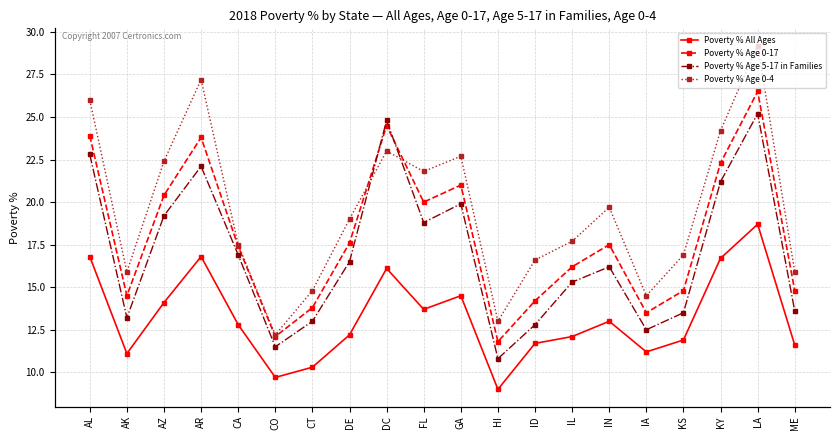

List the series in order of their overall mean, lowest first.

Poverty % All Ages, Poverty % Age 5-17 in Families, Poverty % Age 0-17, Poverty % Age 0-4